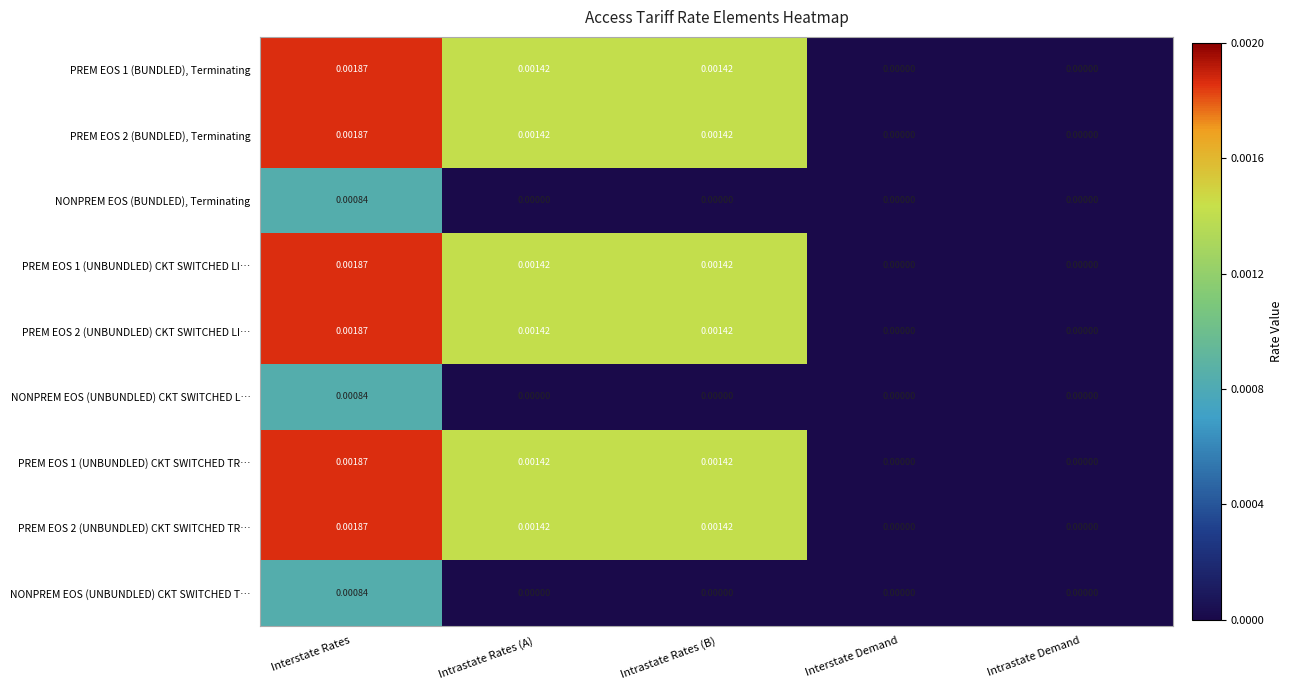

At which category is the sum across all series the highest?

Interstate Rates